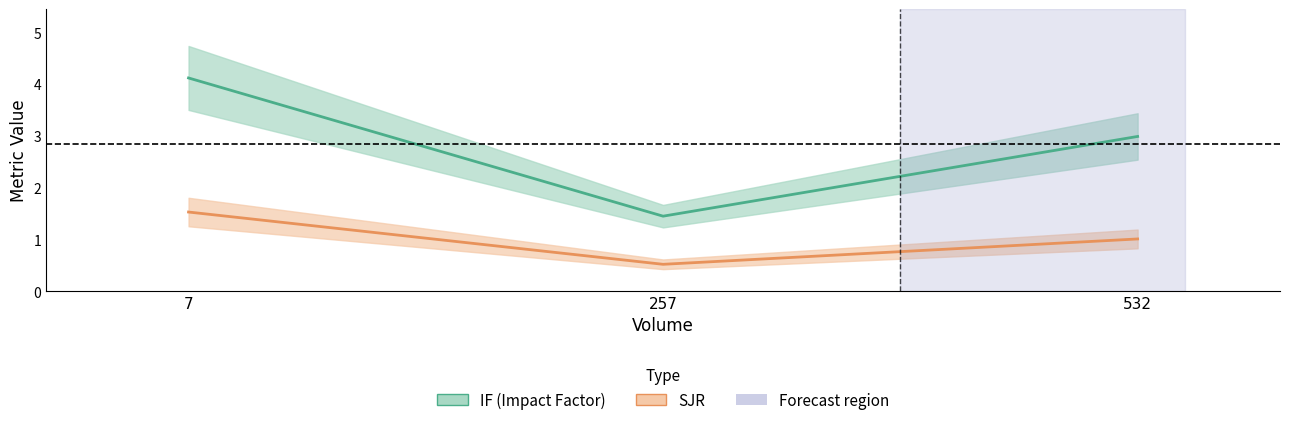

How many data points in IF (Impact Factor) are less than 2?

1